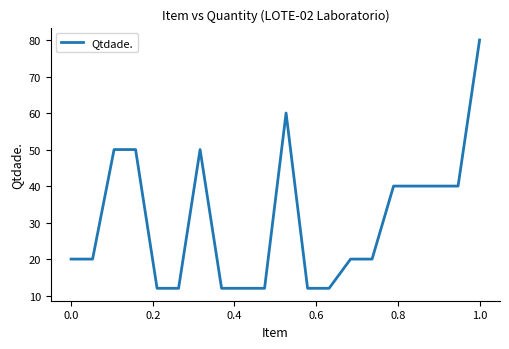

What is the minimum value shown in the chart?

12